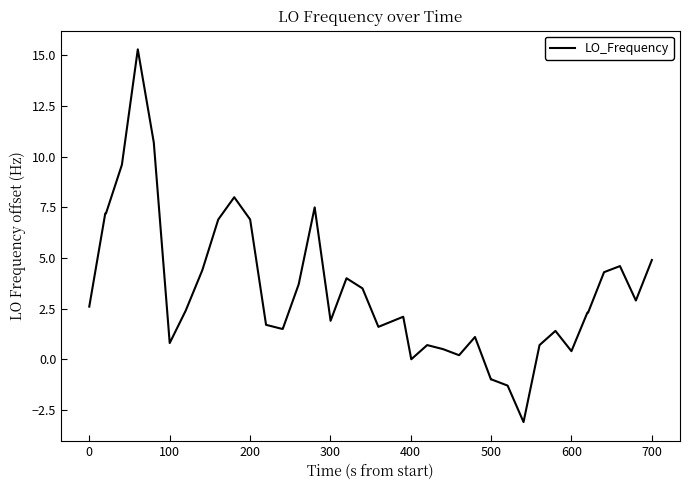

What is the smallest value displayed?

-3.1